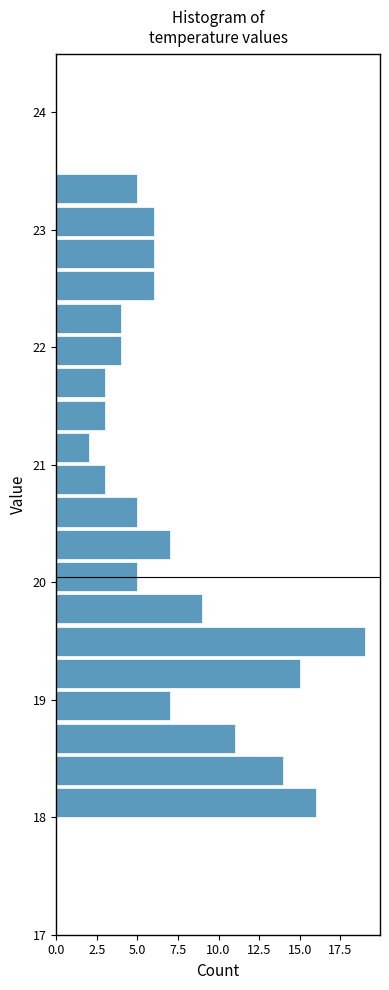

Read against the y-axis, roughly where is the centre of the longest bar?

19.5